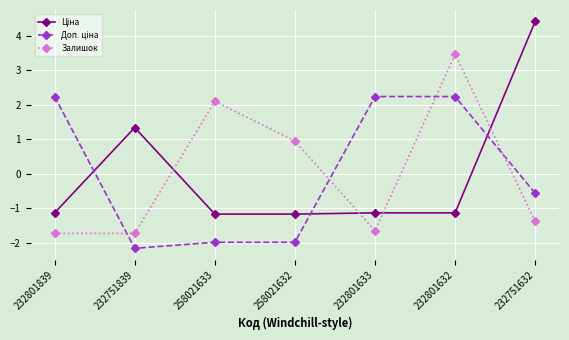

What is the spread (max minus min) of values at 232801839?

4.0